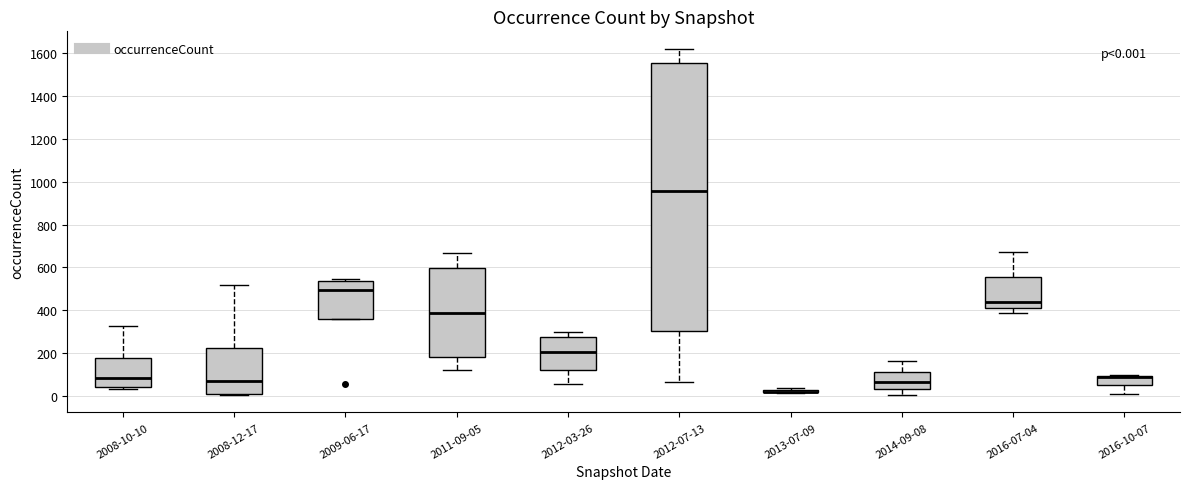

Comparing the boxes themselves (not the whiskers), which one is the tallest?

2012-07-13